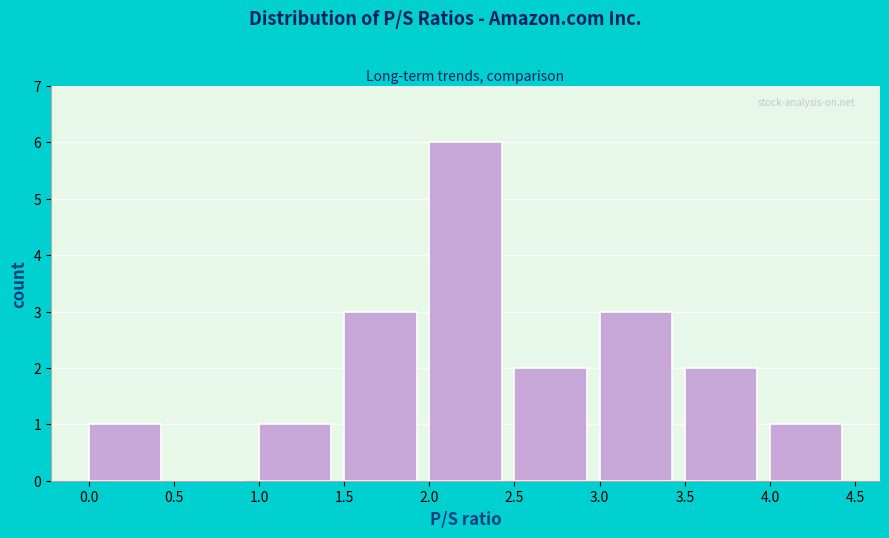

Reading left to right, list every bar in this chart as the range it spans on the x-axis followed by its height. The values are not printed on the chart, so give them approximately, as read against the axis.

0.0 to 0.5: 1
0.5 to 1.0: 0
1.0 to 1.5: 1
1.5 to 2.0: 3
2.0 to 2.5: 6
2.5 to 3.0: 2
3.0 to 3.5: 3
3.5 to 4.0: 2
4.0 to 4.5: 1